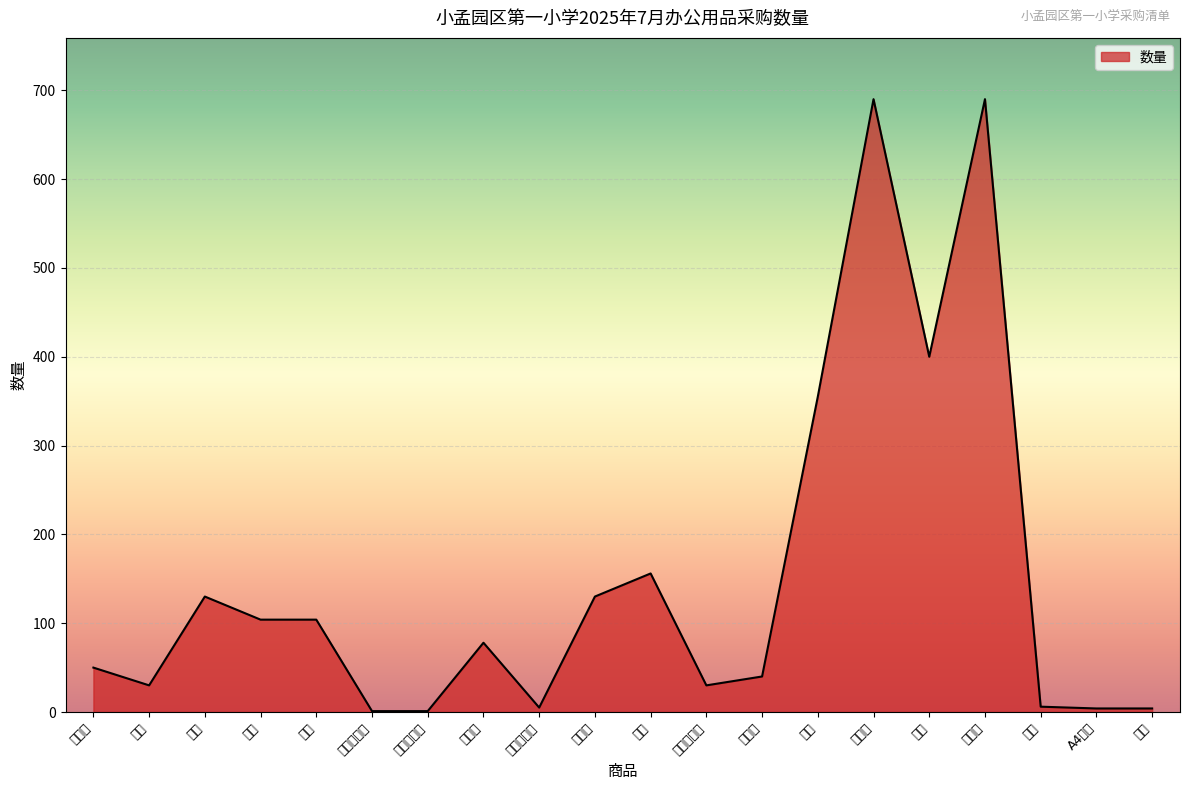

The value at 草酸 is 6. True or false?

True